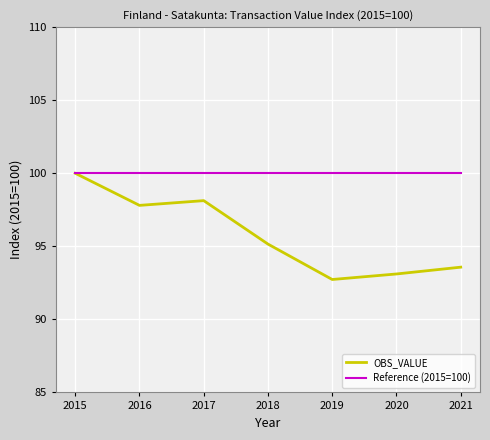

At 2017, list the series in order from smallest to largest.

OBS_VALUE, Reference (2015=100)